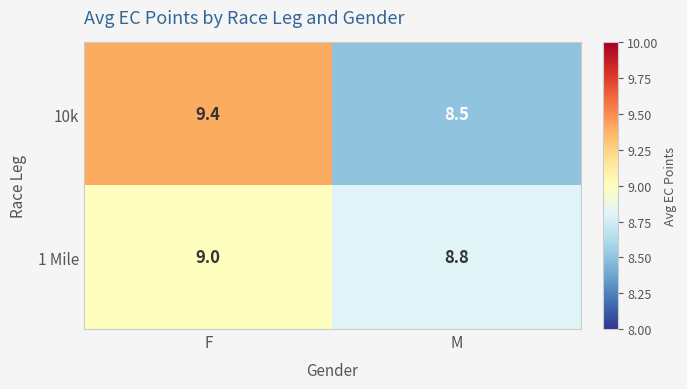

What is the difference between the highest and lowest values at M?

0.3